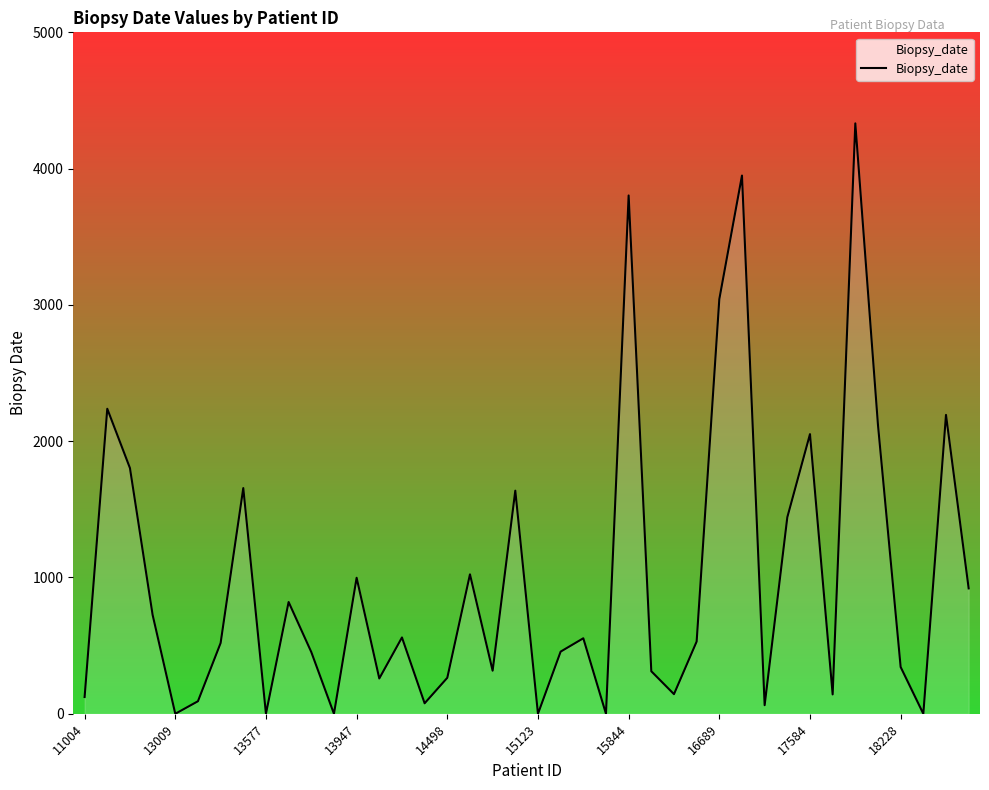

What is the maximum value shown in the chart?

4332